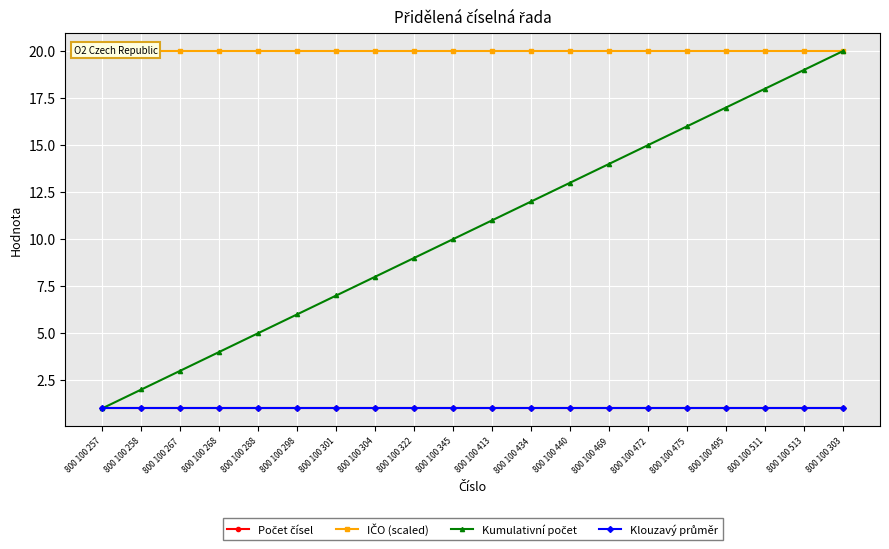

Which has a higher value, 800 100 434 or 800 100 268?

800 100 434